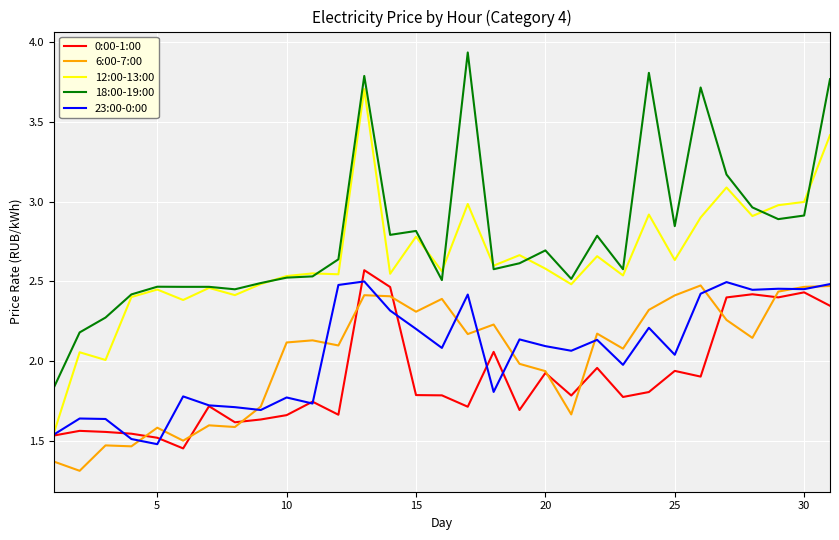

True or false: 18:00-19:00 and 6:00-7:00 cross at least once.

False